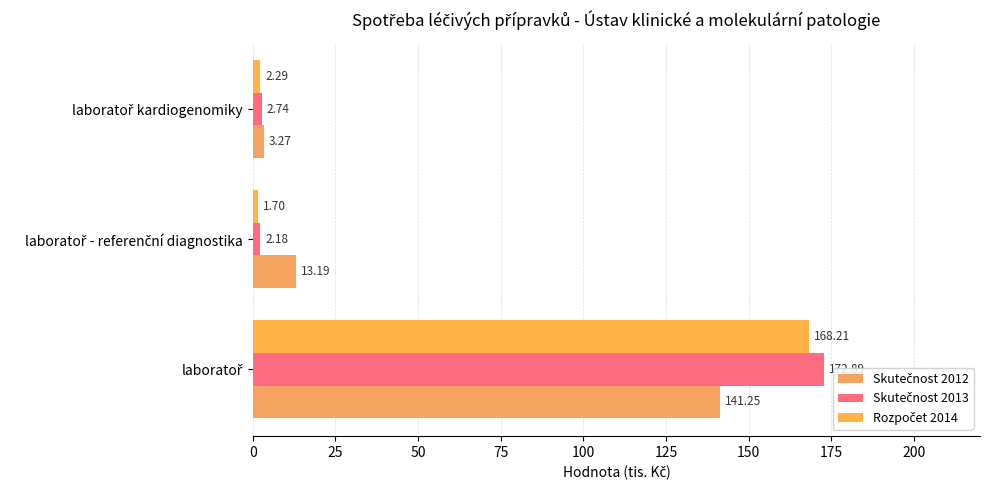

Reading right to left, list all the values displayed in this chart.

Skutečnost 2012: 3.3	13.2	141.3
Skutečnost 2013: 2.7	2.2	172.9
Rozpočet 2014: 2.3	1.7	168.2